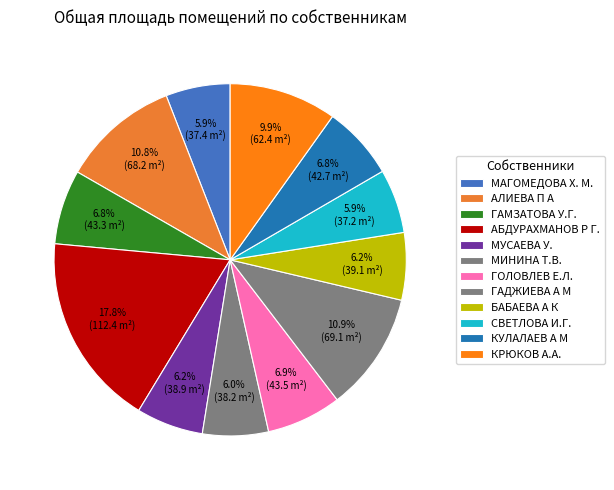

What is the largest slice in the pie chart?

АБДУРАХМАНОВ Р Г.